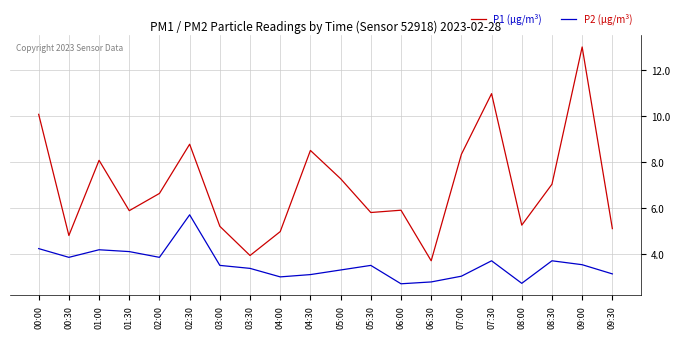

What is the spread (max minus min) of values at 03:00?

1.7